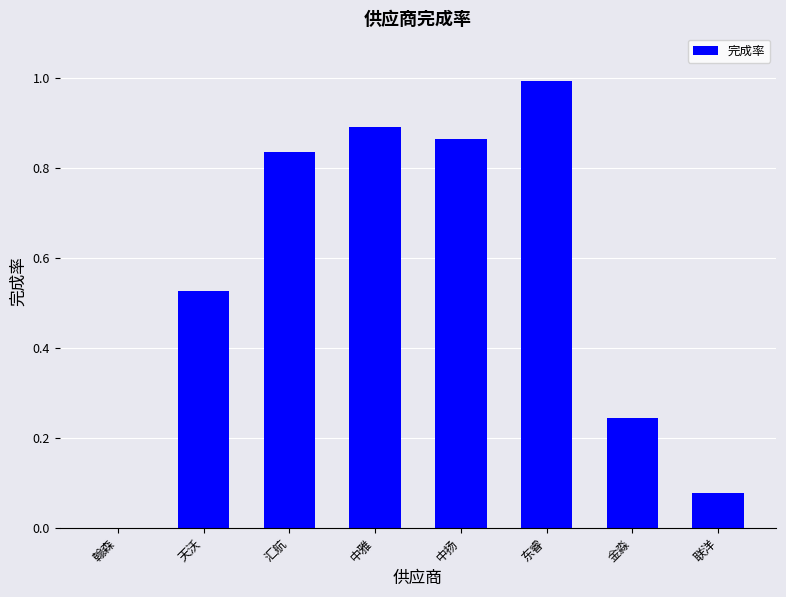

At which label is the value closest to 0?

翰森